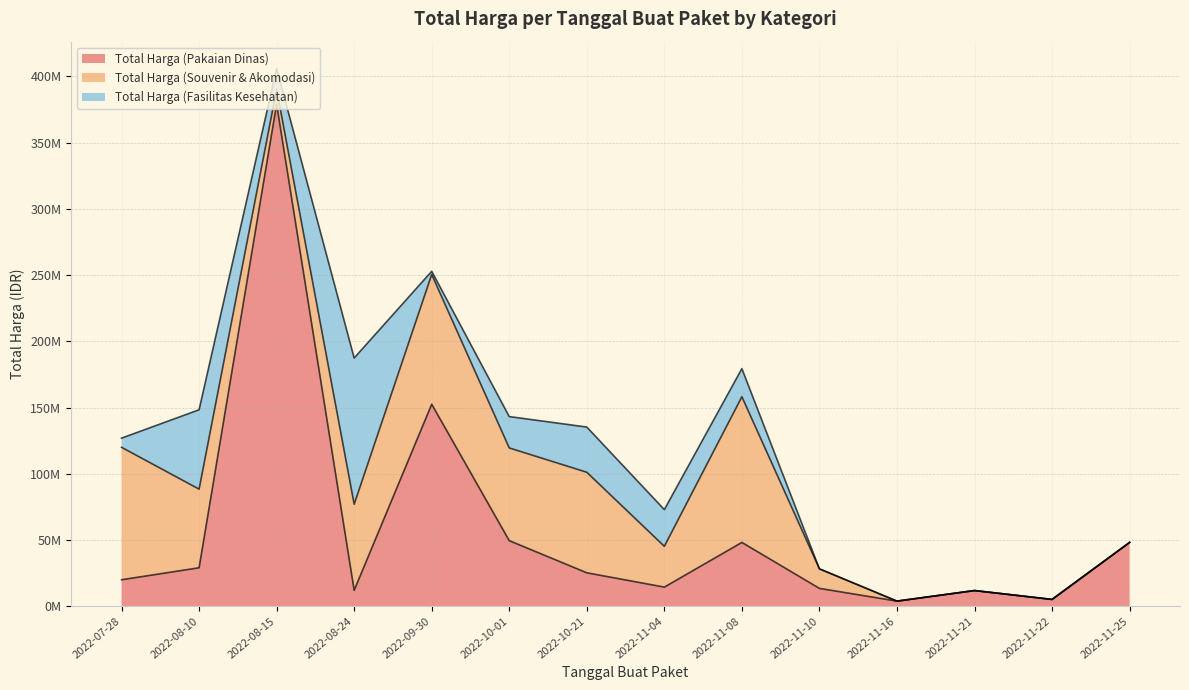

At which category is the sum across all series the highest?

2022-08-15